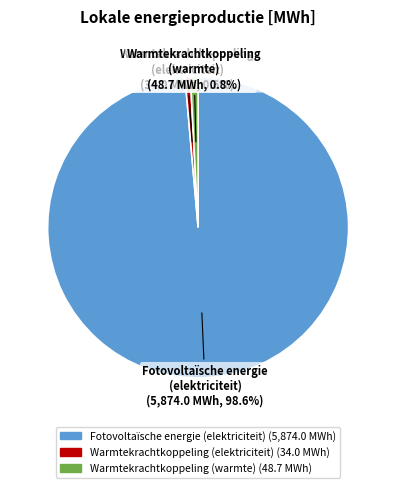

To the nearest percent, what is the difference between the largest and smallest slice percentages?

98%